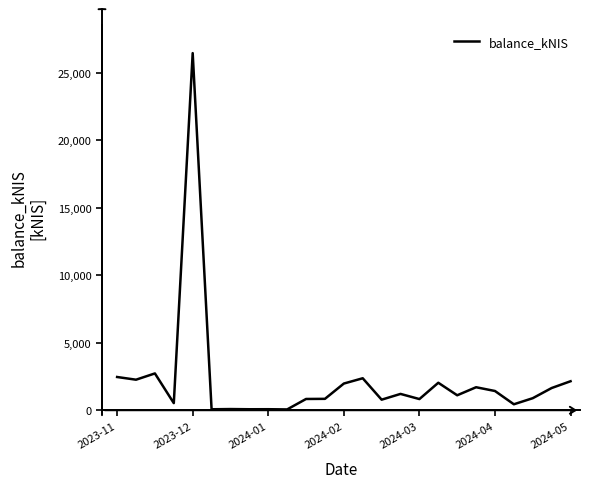

What is the maximum value shown in the chart?

26466.1